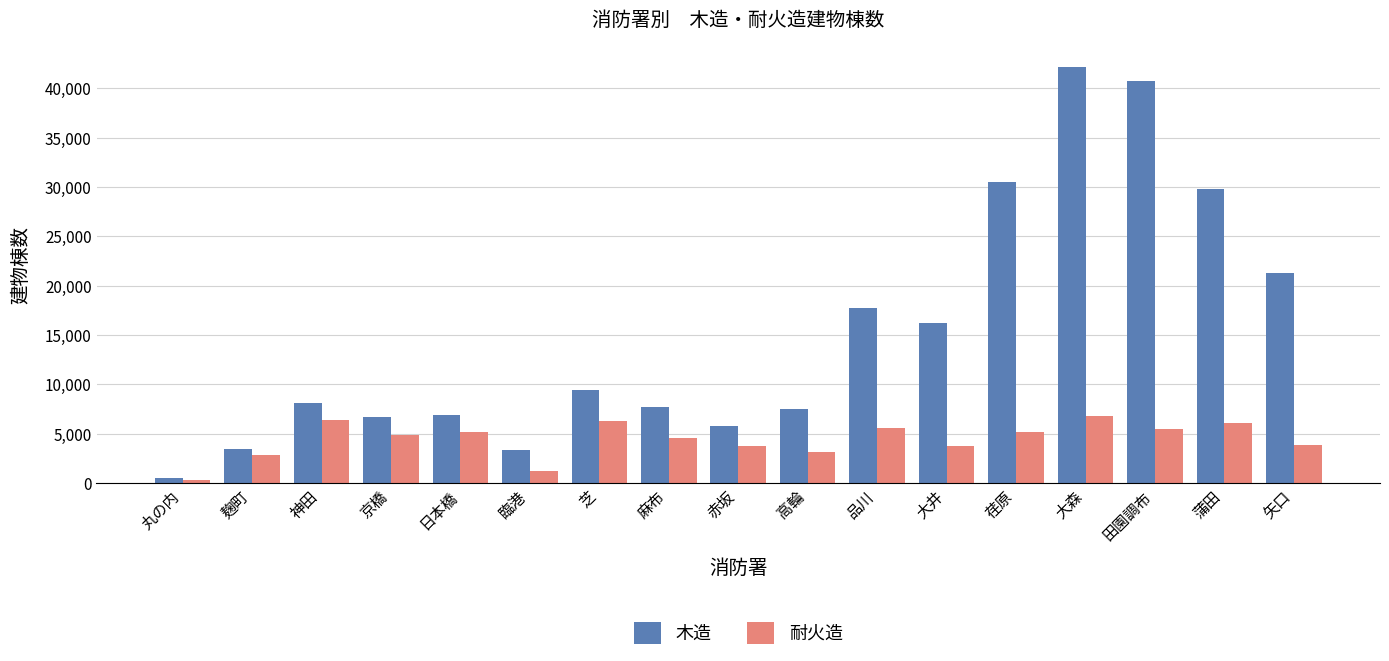

What is the total value across all series at 赤坂?

9647